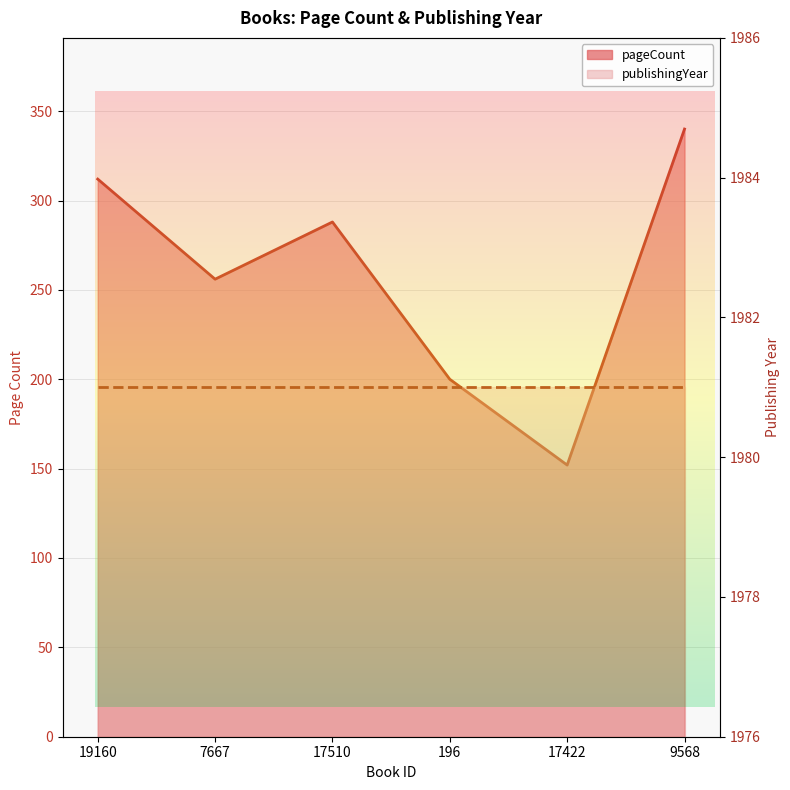

How many data points does each series have?

6